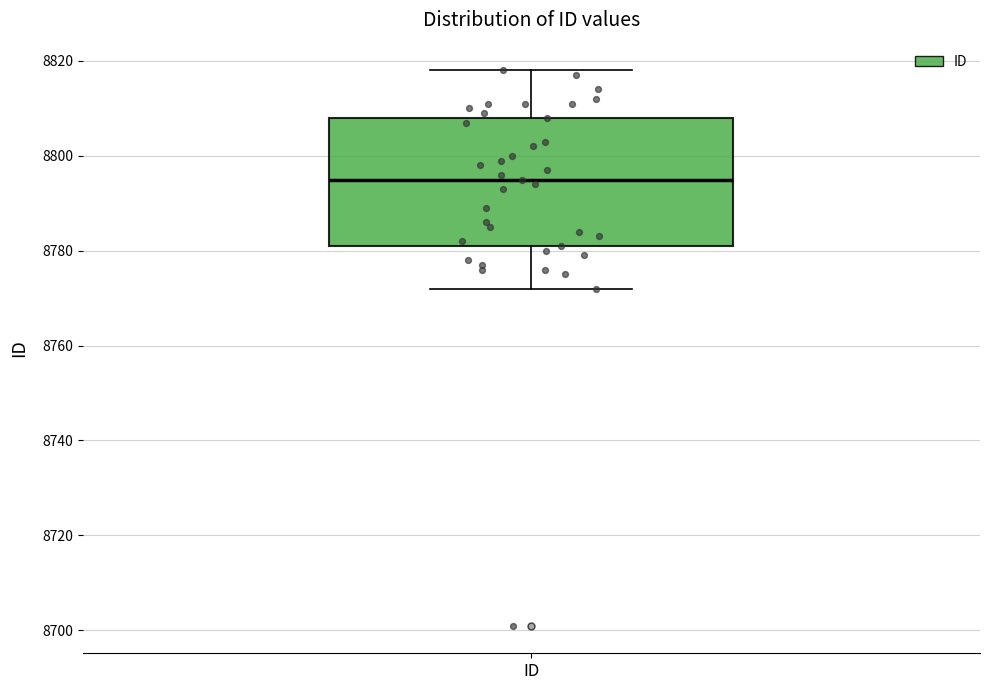

Where does the upper whisker of the box for ID end on the y-axis? The values are not printed on the chart, so give them approximately, as read against the axis.

8818